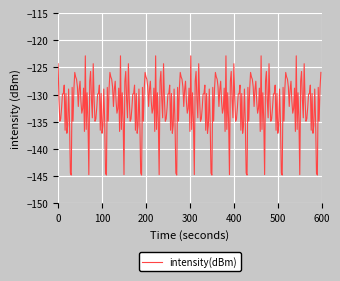

What is the maximum value shown in the chart?

-122.9